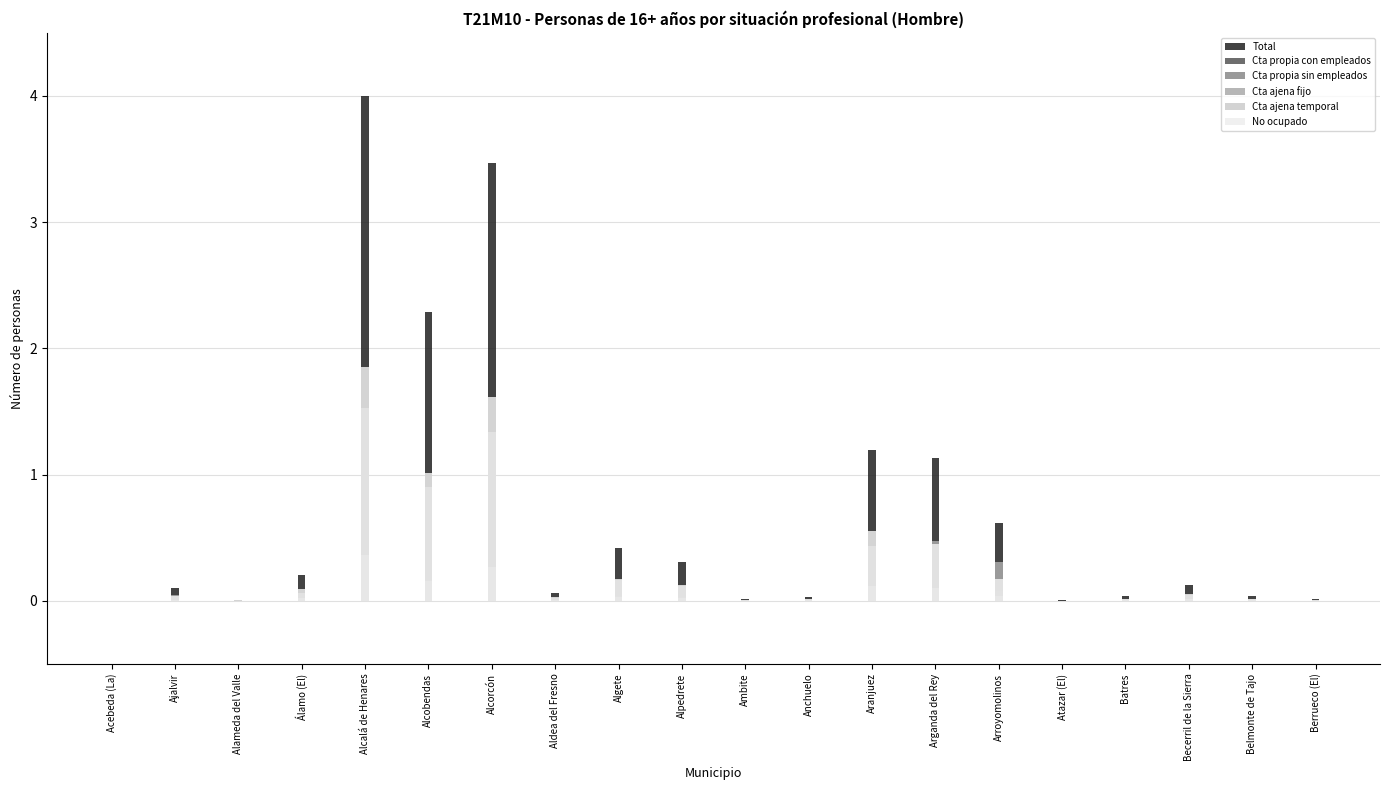

Between Álamo (El) and Atazar (El), which series saw the biggest shift?

Total